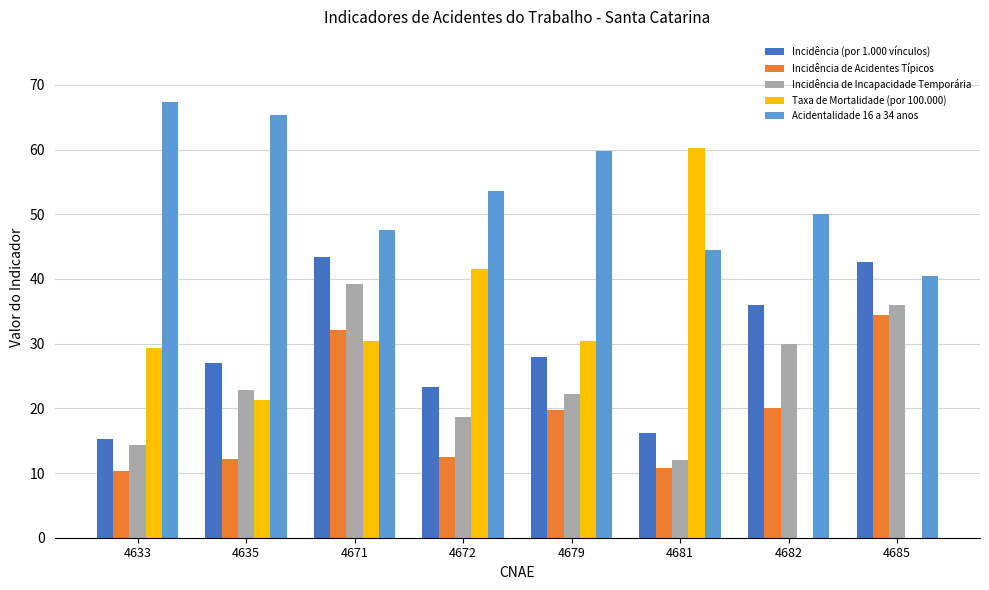

Which series has the largest total across all categories?

Acidentalidade 16 a 34 anos